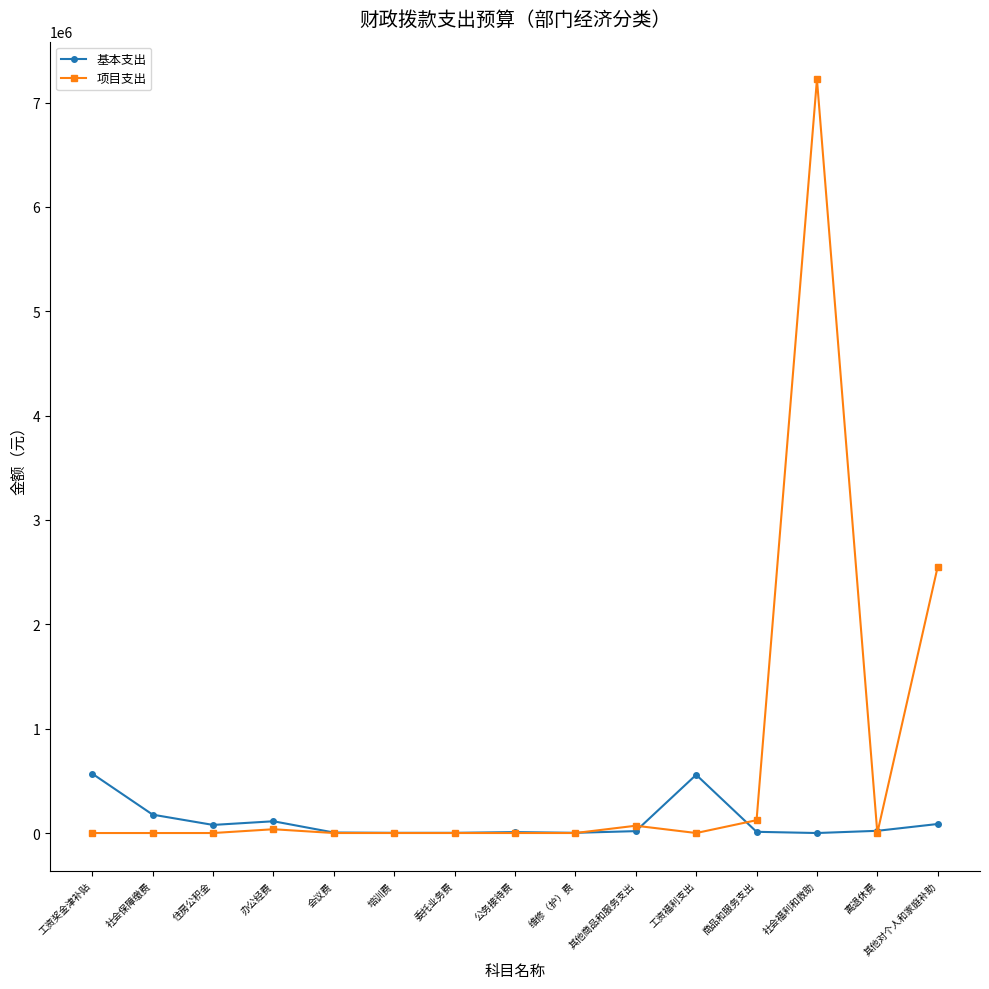

Which series has the largest total across all categories?

项目支出